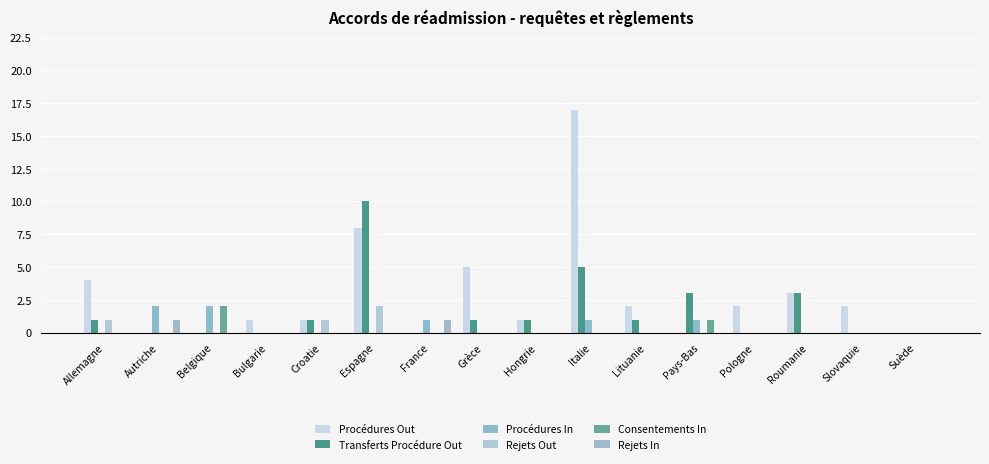

Are the bars grouped side by side (vs. stacked)?

Yes